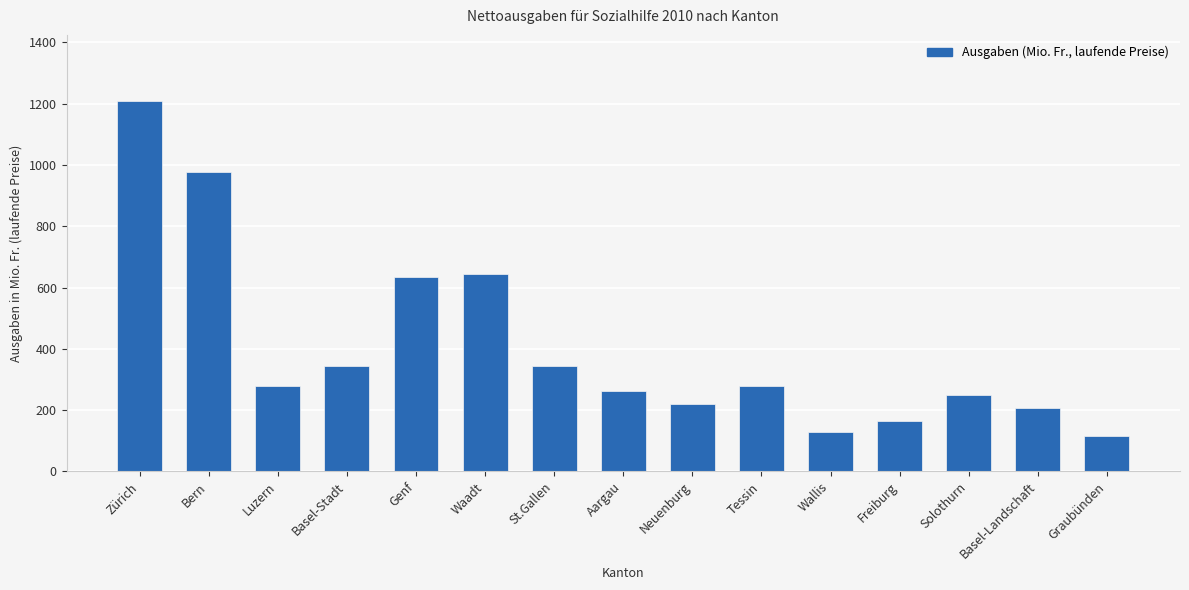

At which label is the value closest to 661?

Waadt